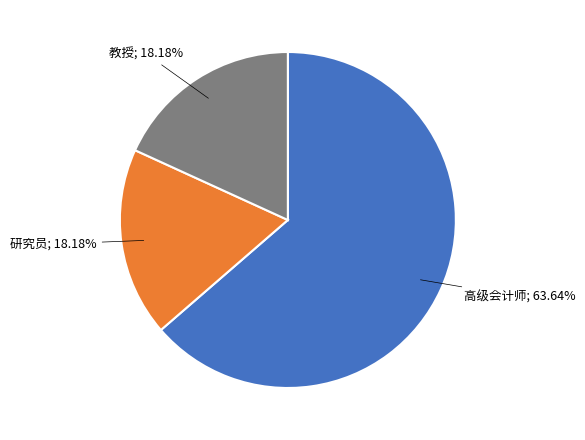

Is there a majority slice in this chart?

Yes